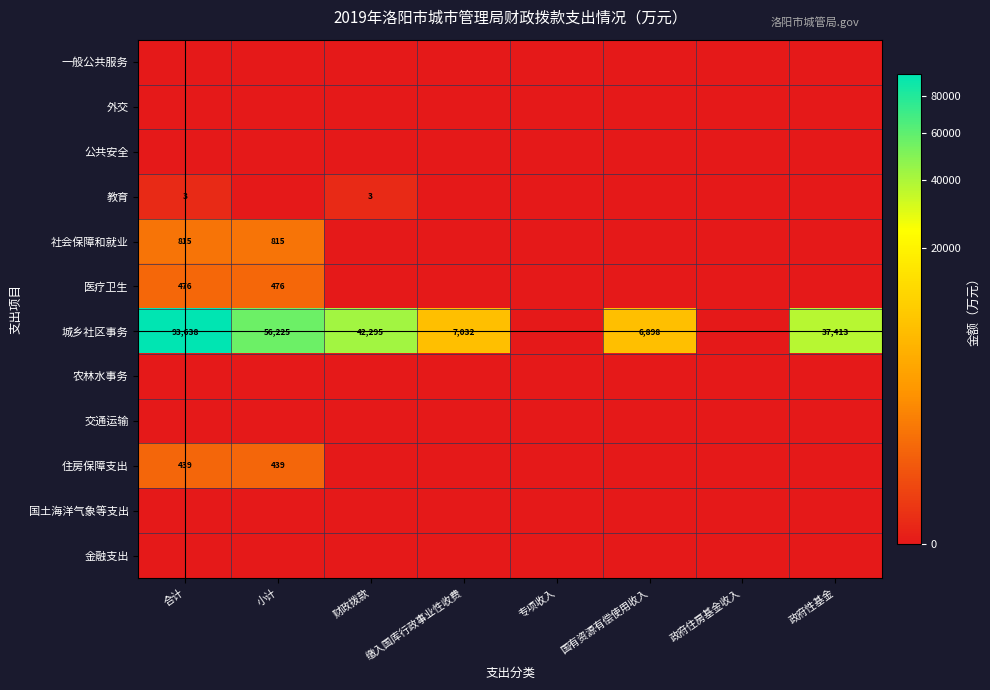

Is it true that 教育 equals 1.7 at 政府性基金?

False